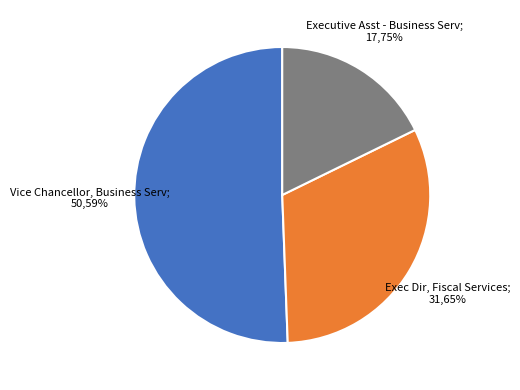

To the nearest percent, what is the difference between the largest and smallest slice percentages?

33%